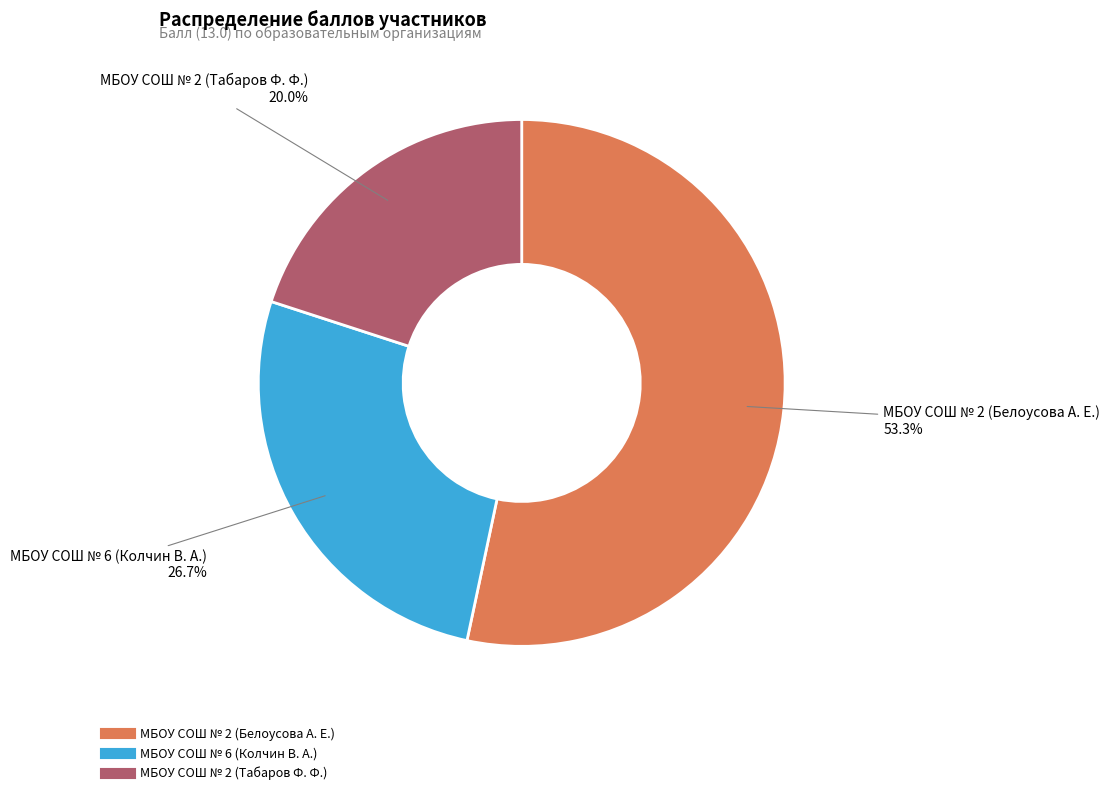

Which has a higher value, МБОУ СОШ № 6 (Колчин В. А.) or МБОУ СОШ № 2 (Табаров Ф. Ф.)?

МБОУ СОШ № 6 (Колчин В. А.)